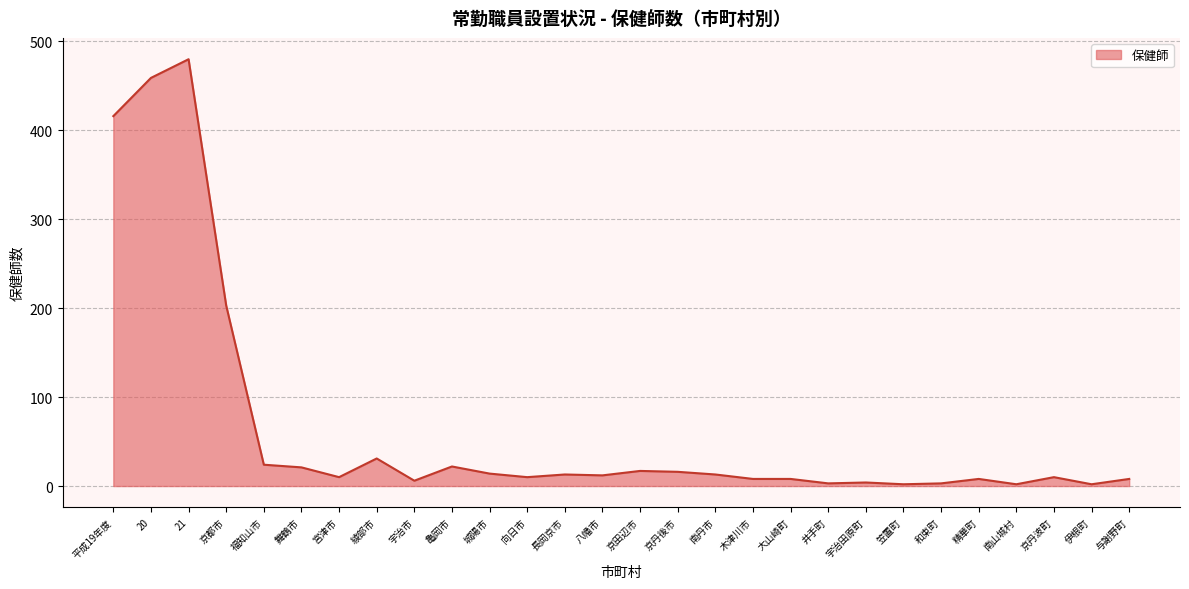

Reading right to left, what are all the values shown in this chart?

8	2	10	2	8	3	2	4	3	8	8	13	16	17	12	13	10	14	22	6	31	10	21	24	203	480	459	416